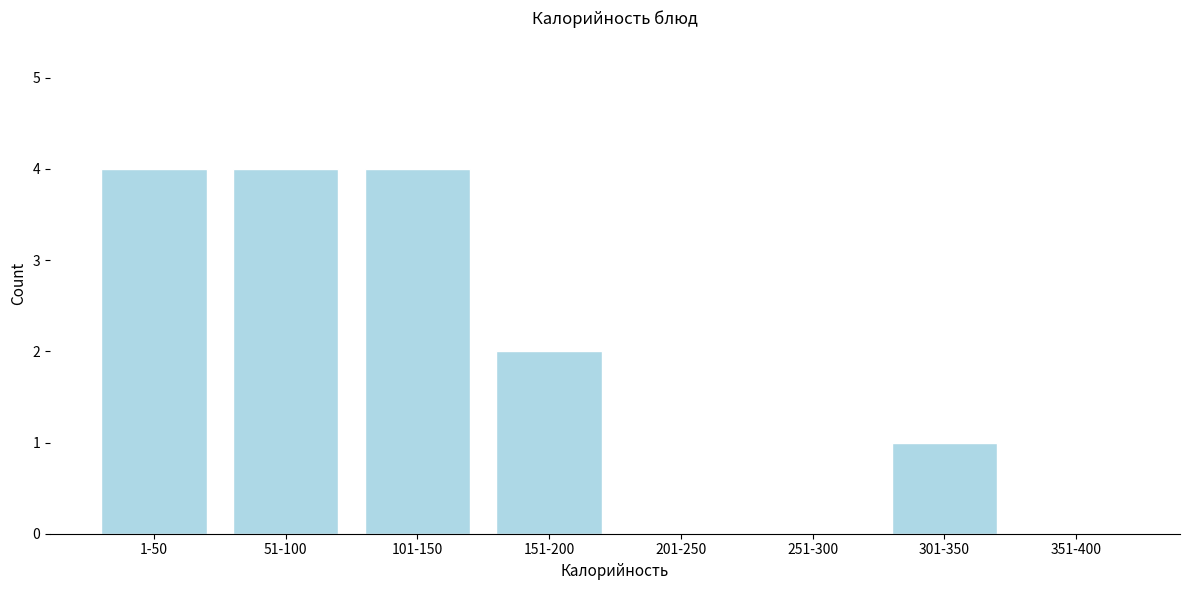

Reading left to right, transcribe all the data shown in this chart.

1-50=4	51-100=4	101-150=4	151-200=2	201-250=0	251-300=0	301-350=1	351-400=0